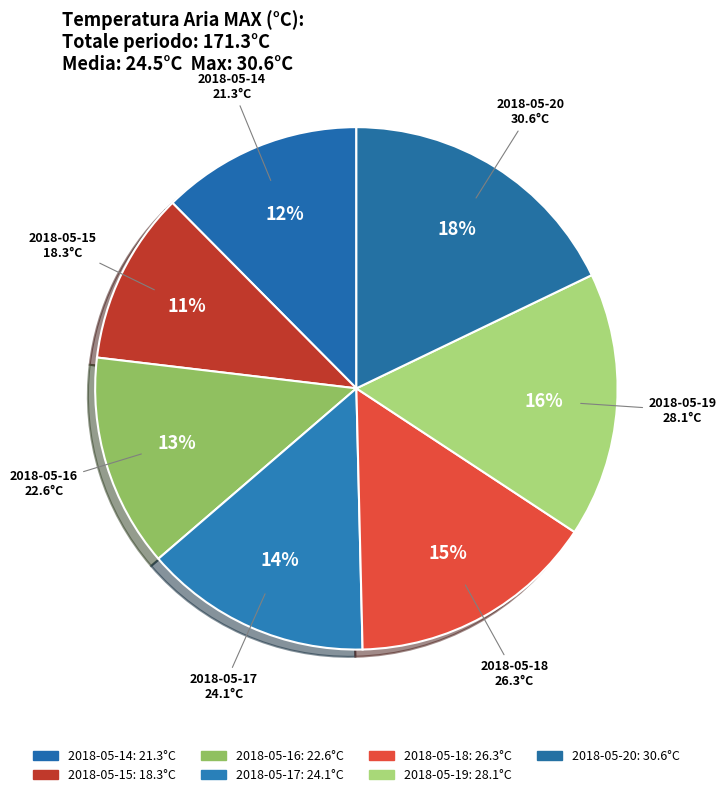

How many segments does this pie chart have?

7